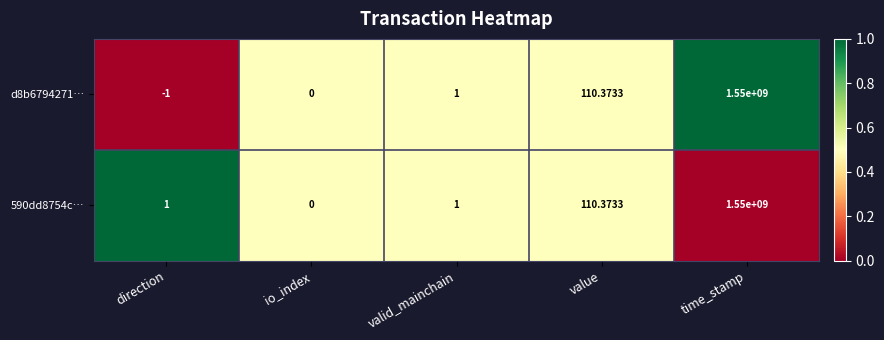

List the labels in order of d8b6794271… value, largest first.

time_stamp, value, valid_mainchain, io_index, direction